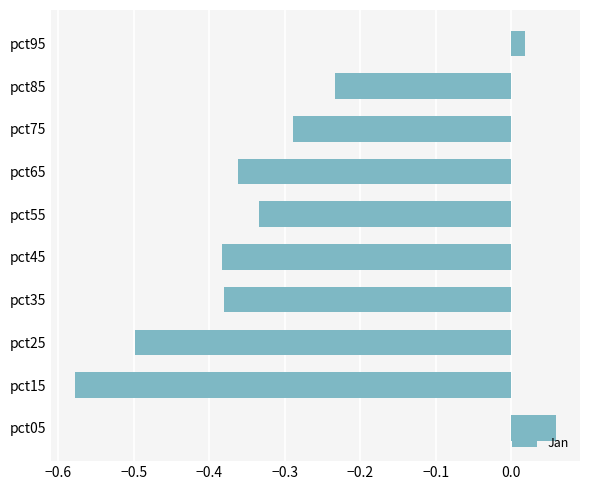

What is the change in value from pct55 to pct95?

+0.4